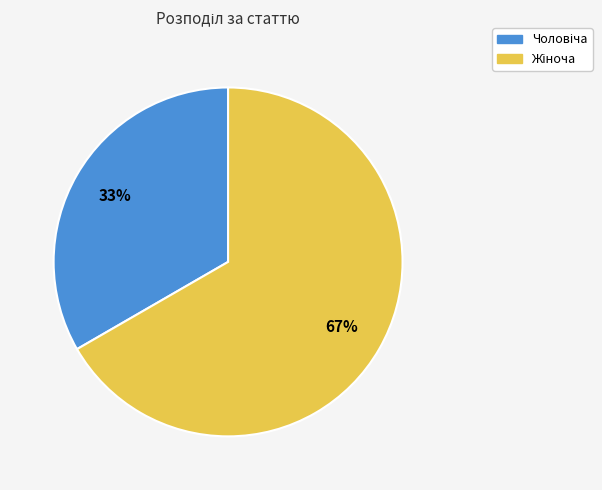

To the nearest percent, what is the average slice percentage?

50%